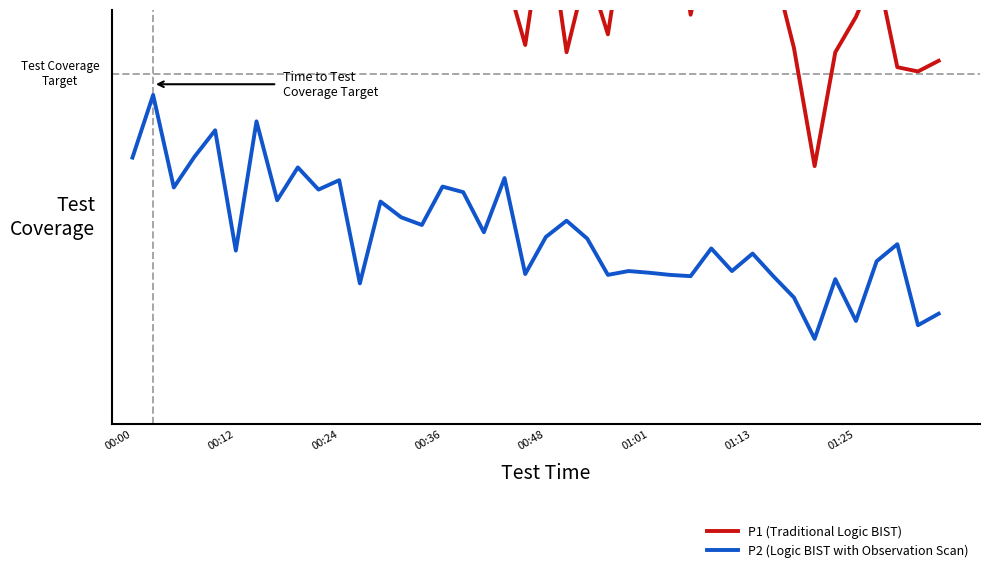

True or false: P1 (Traditional Logic BIST) and P2 (Logic BIST with Observation Scan) cross at least once.

False